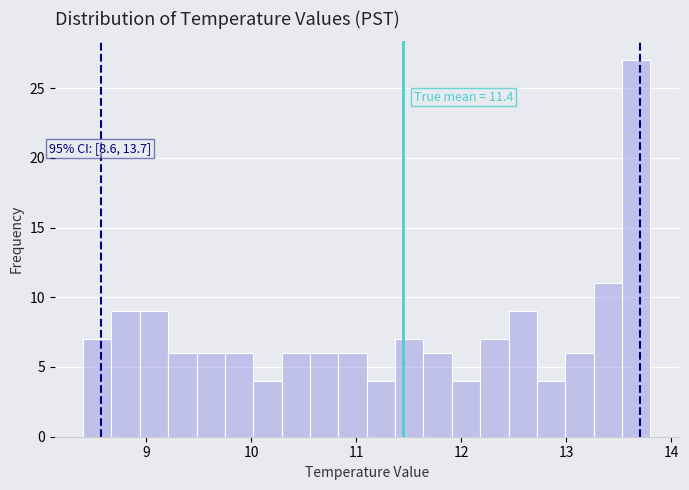

Around what value on the x-axis is the tallest bar? Give the approximate position of its centre, as read against the axis.

13.7